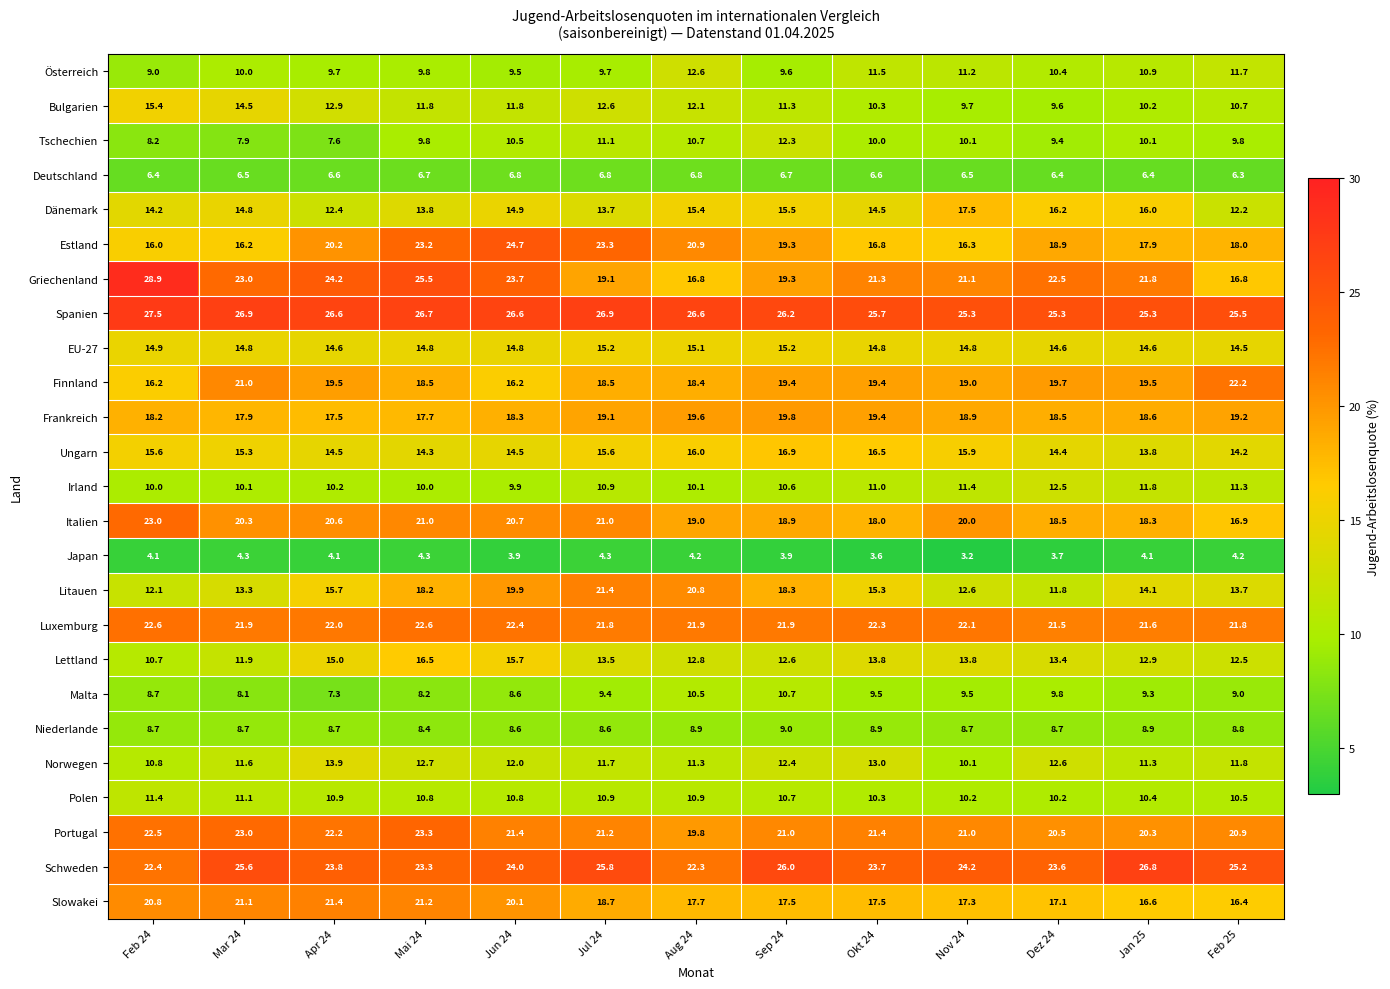

Rank the series at Jan 25 from highest to lowest value.

Schweden, Spanien, Griechenland, Luxemburg, Portugal, Finnland, Frankreich, Italien, Estland, Slowakei, Dänemark, EU-27, Litauen, Ungarn, Lettland, Irland, Norwegen, Österreich, Polen, Bulgarien, Tschechien, Malta, Niederlande, Deutschland, Japan